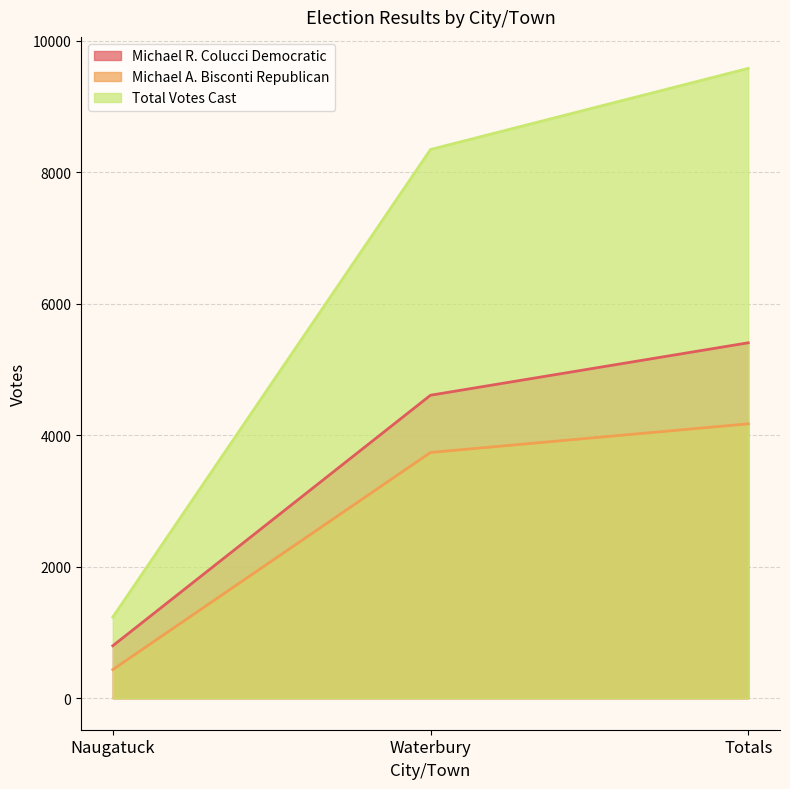

What is the minimum value shown in the chart?

436